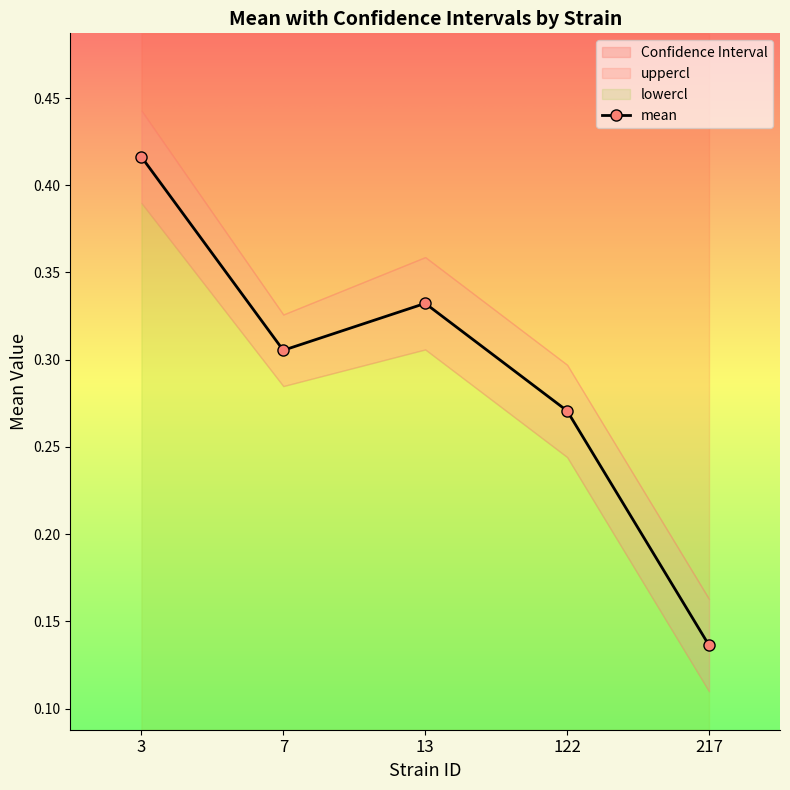

Reading left to right, extract all data points from this chart.

0.4	0.3	0.3	0.3	0.1